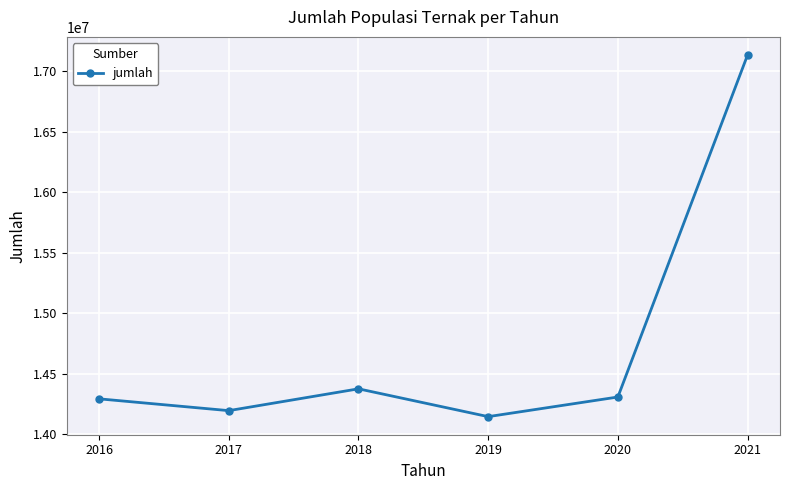

Is it true that the value at 2021 is 28638095?

False